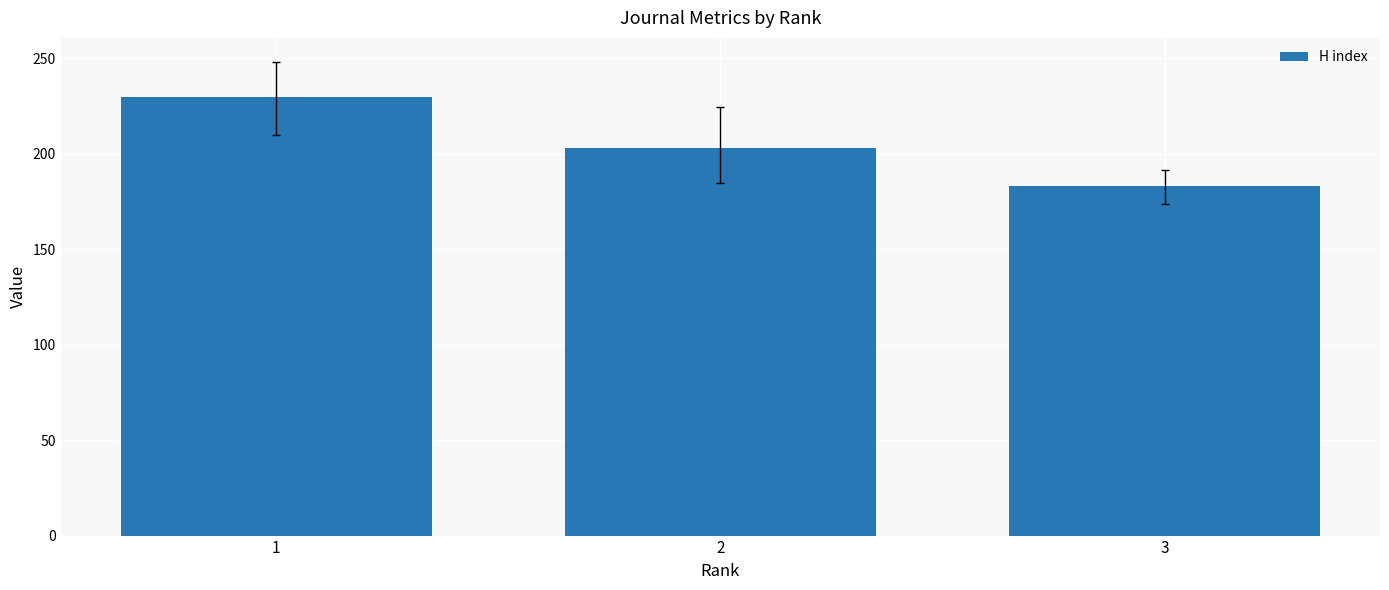

Which has a higher value, 2 or 3?

2